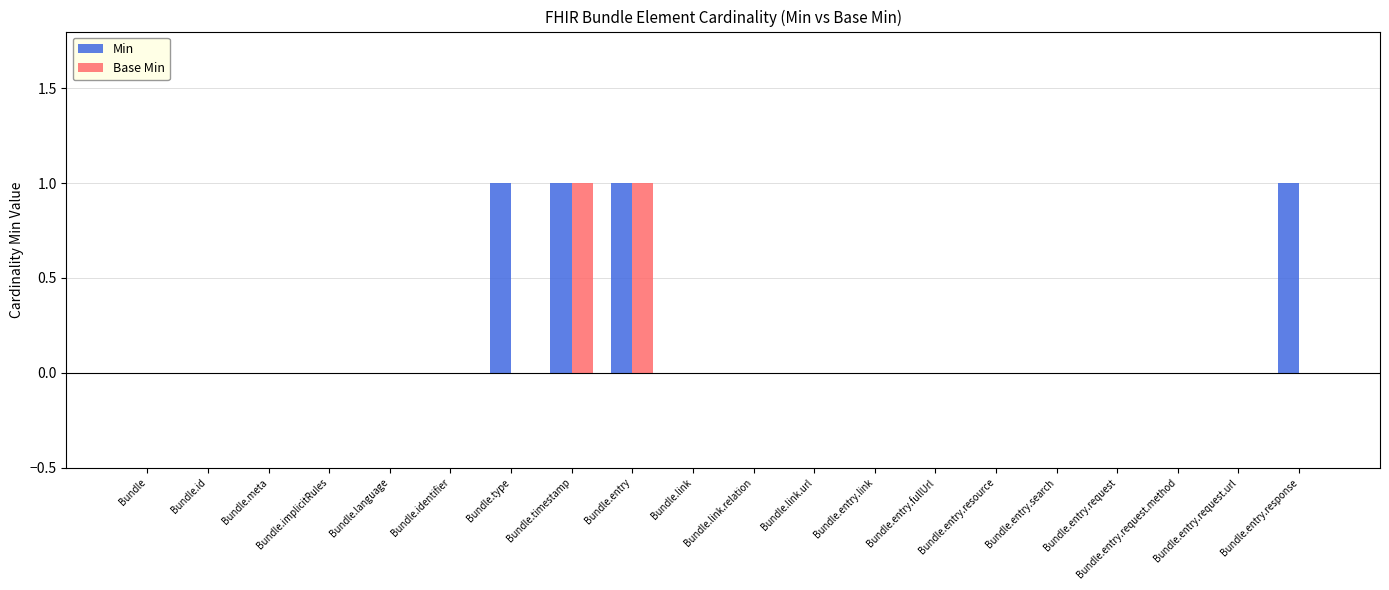

Which series has the largest total across all categories?

Min